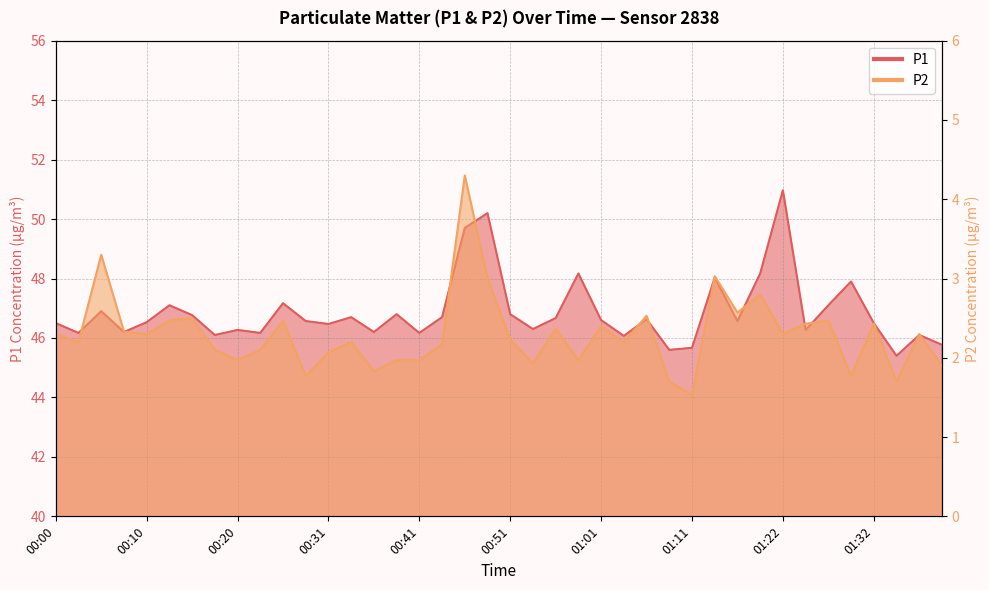

What is the difference between the highest and lowest values at 00:15?

44.3